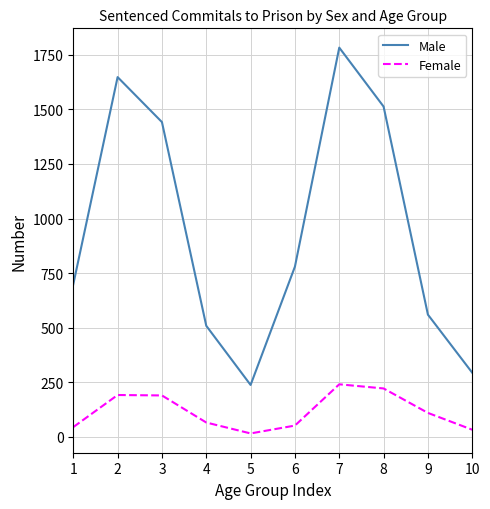

Which series changed the most between 2 and 3?

Male